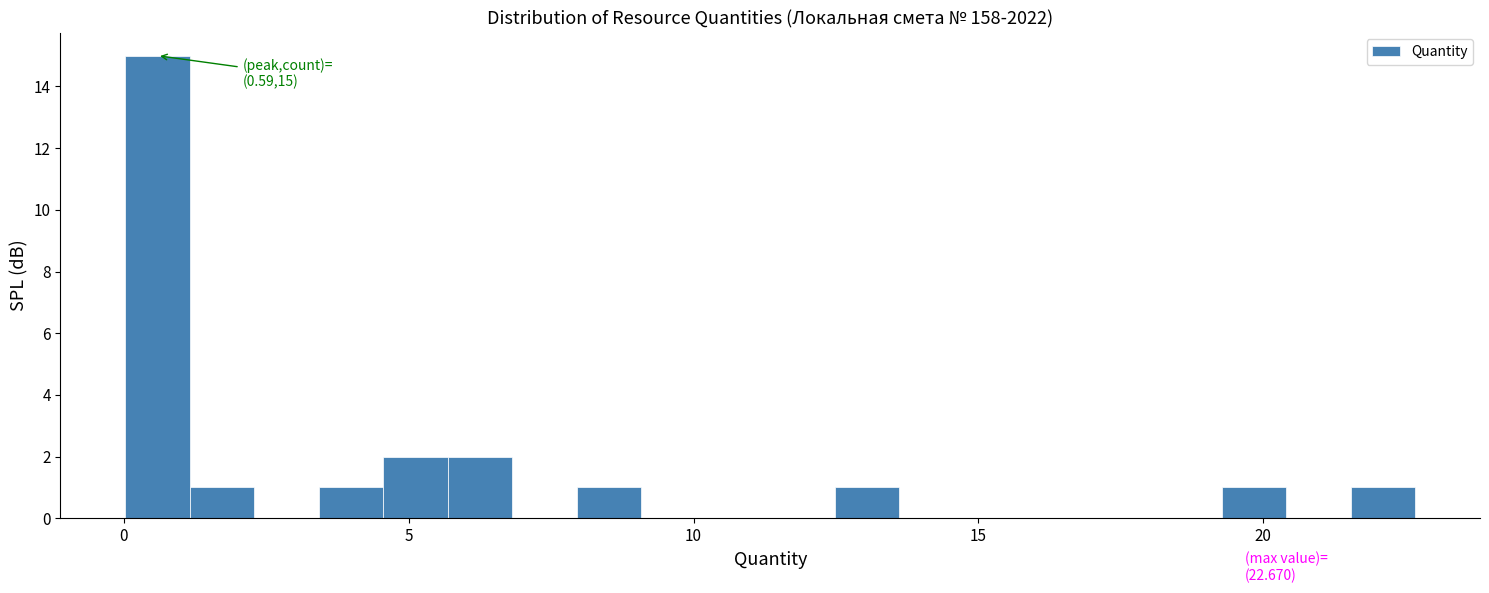

Read against the x-axis, roughly where is the centre of the tallest bar?

0.5